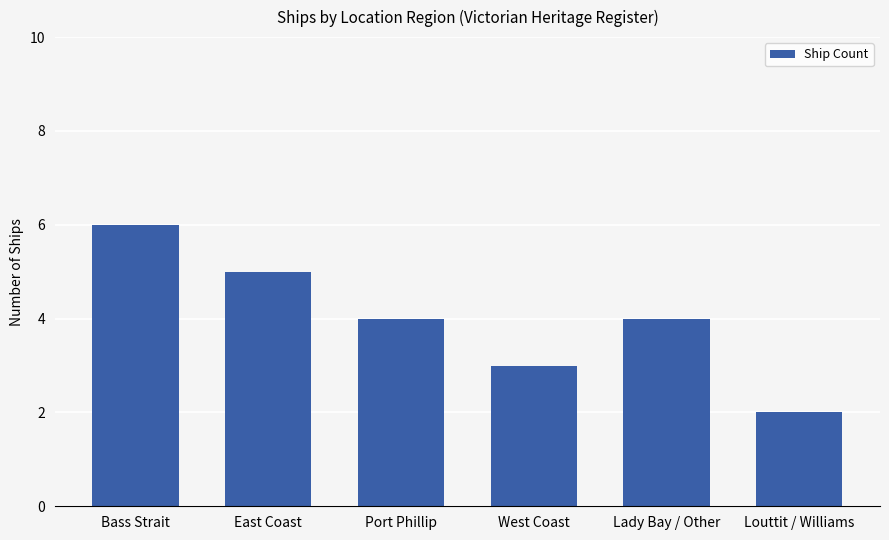

Reading right to left, transcribe all the data shown in this chart.

Louttit / Williams=2	Lady Bay / Other=4	West Coast=3	Port Phillip=4	East Coast=5	Bass Strait=6